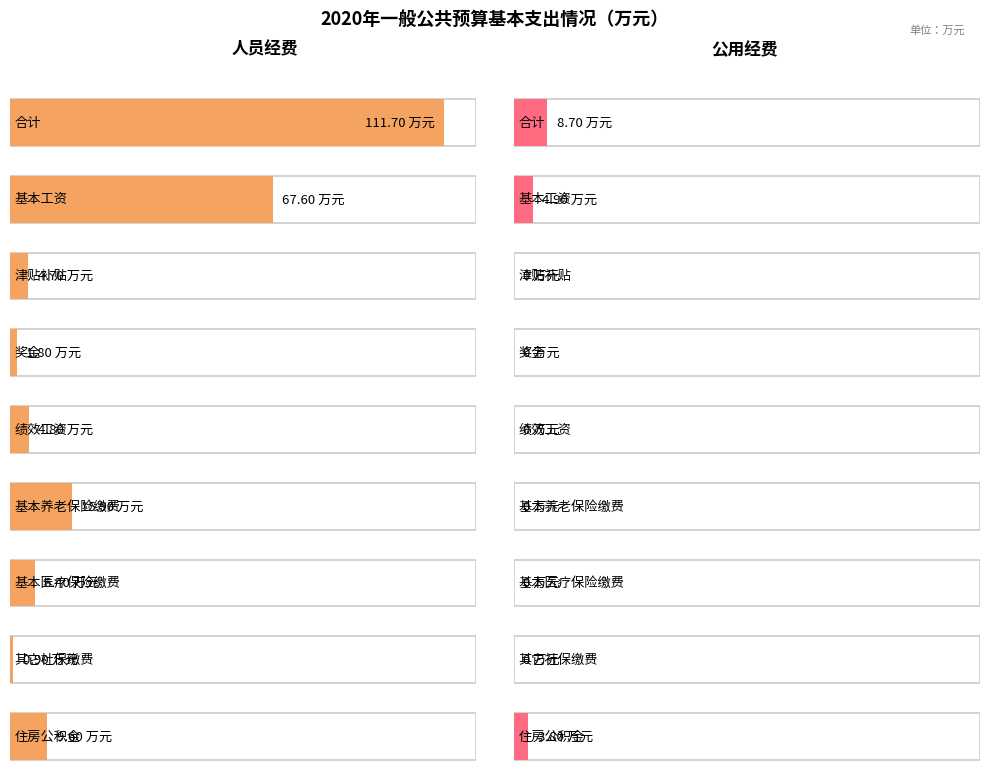

How many data points in 人员经费 are above 6?

5